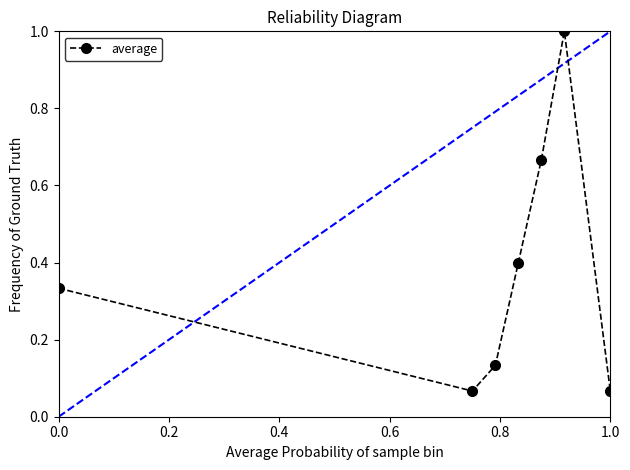

What is the difference between the maximum and minimum values?

0.9